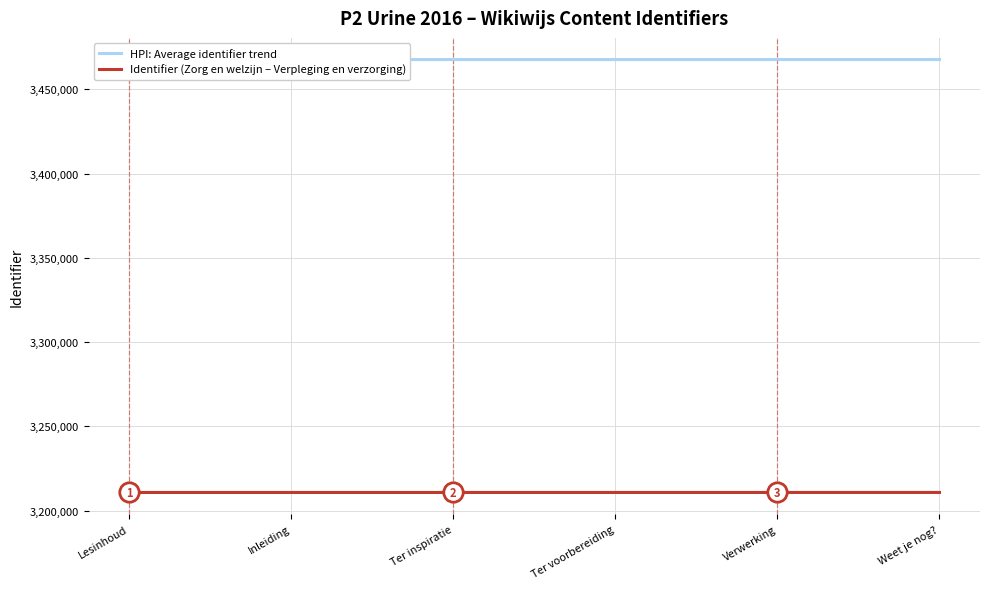

At which category is the sum across all series the highest?

Weet je nog?